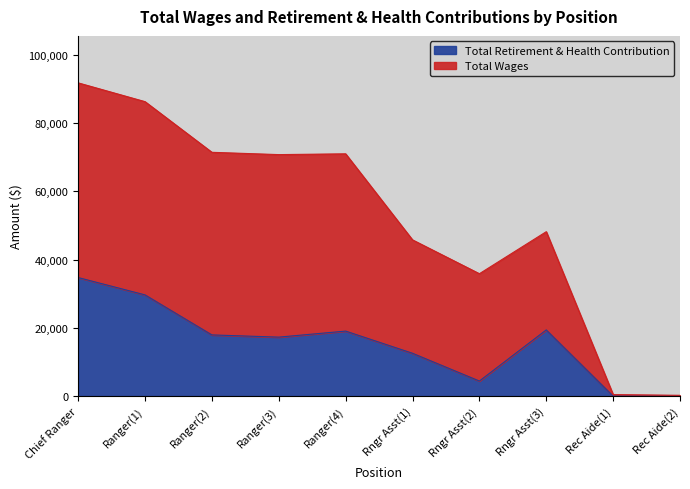

What is the difference between the second highest and minimum values in the Total Retirement & Health Contribution series?

29664